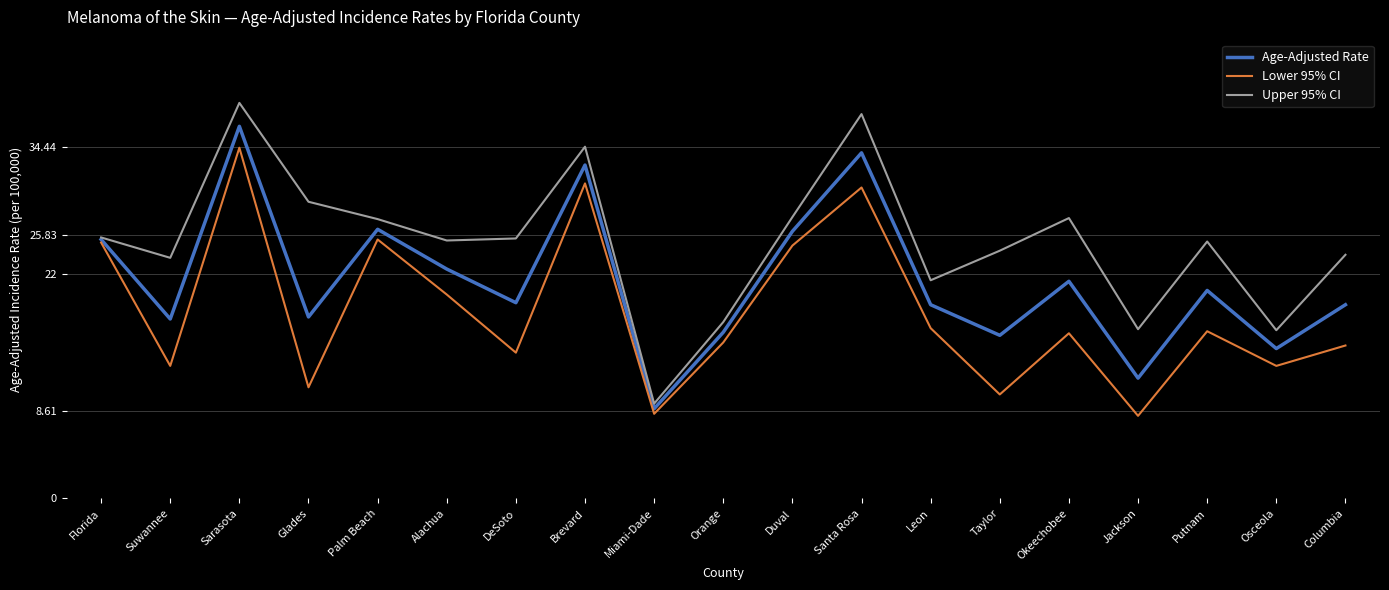

Which series has the widest spread of values?

Upper 95% CI